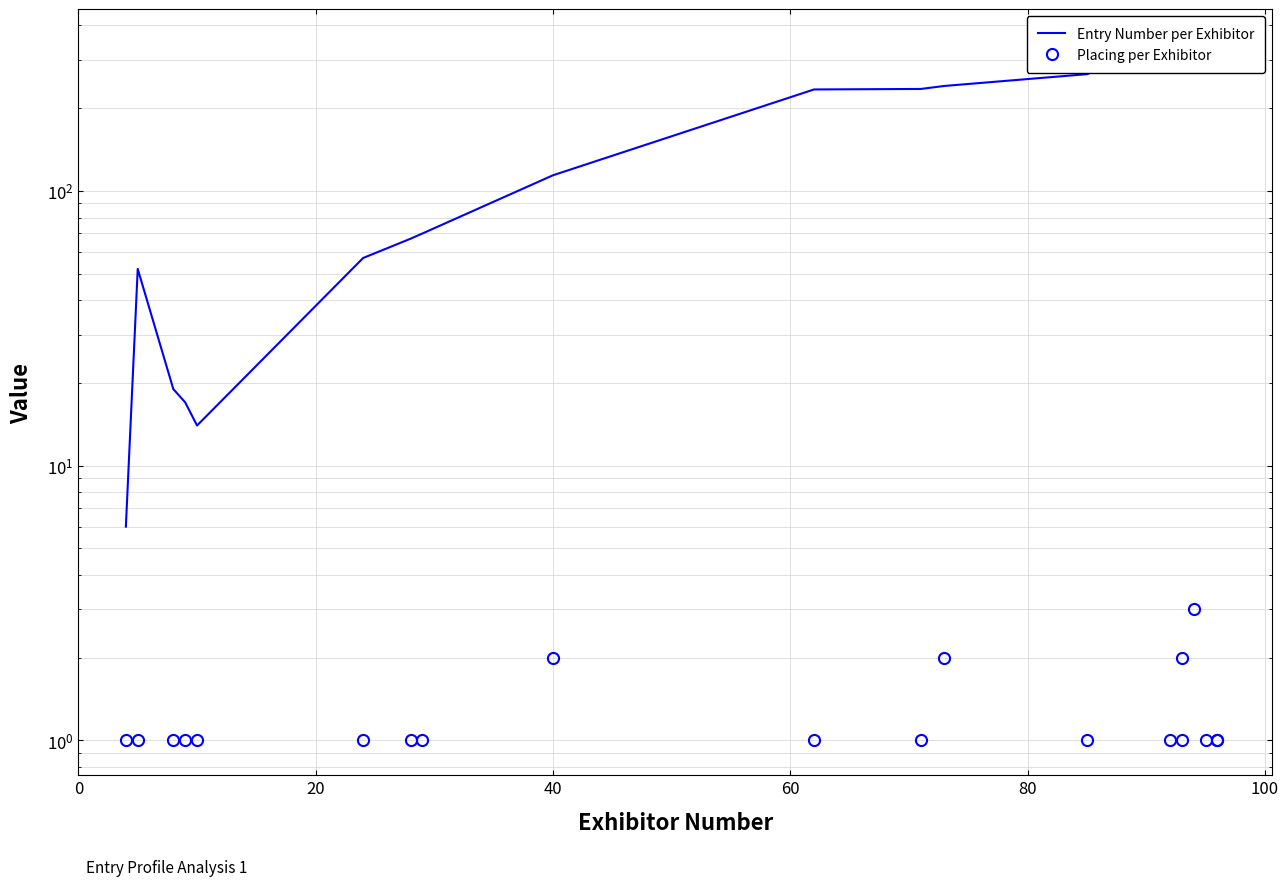

What is the average value of the Placing per Exhibitor series?

1